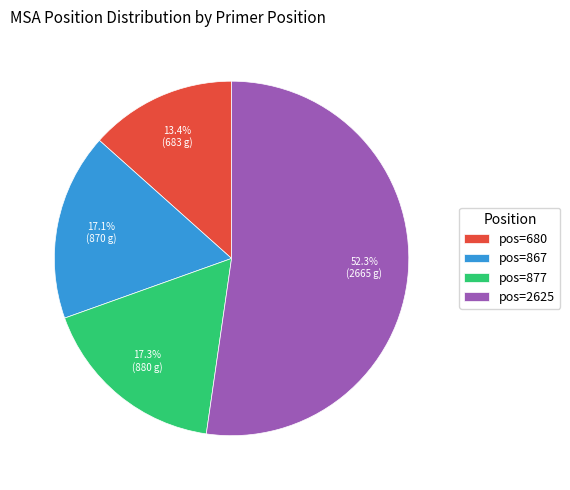

Which has a higher value, pos=680 or pos=877?

pos=877